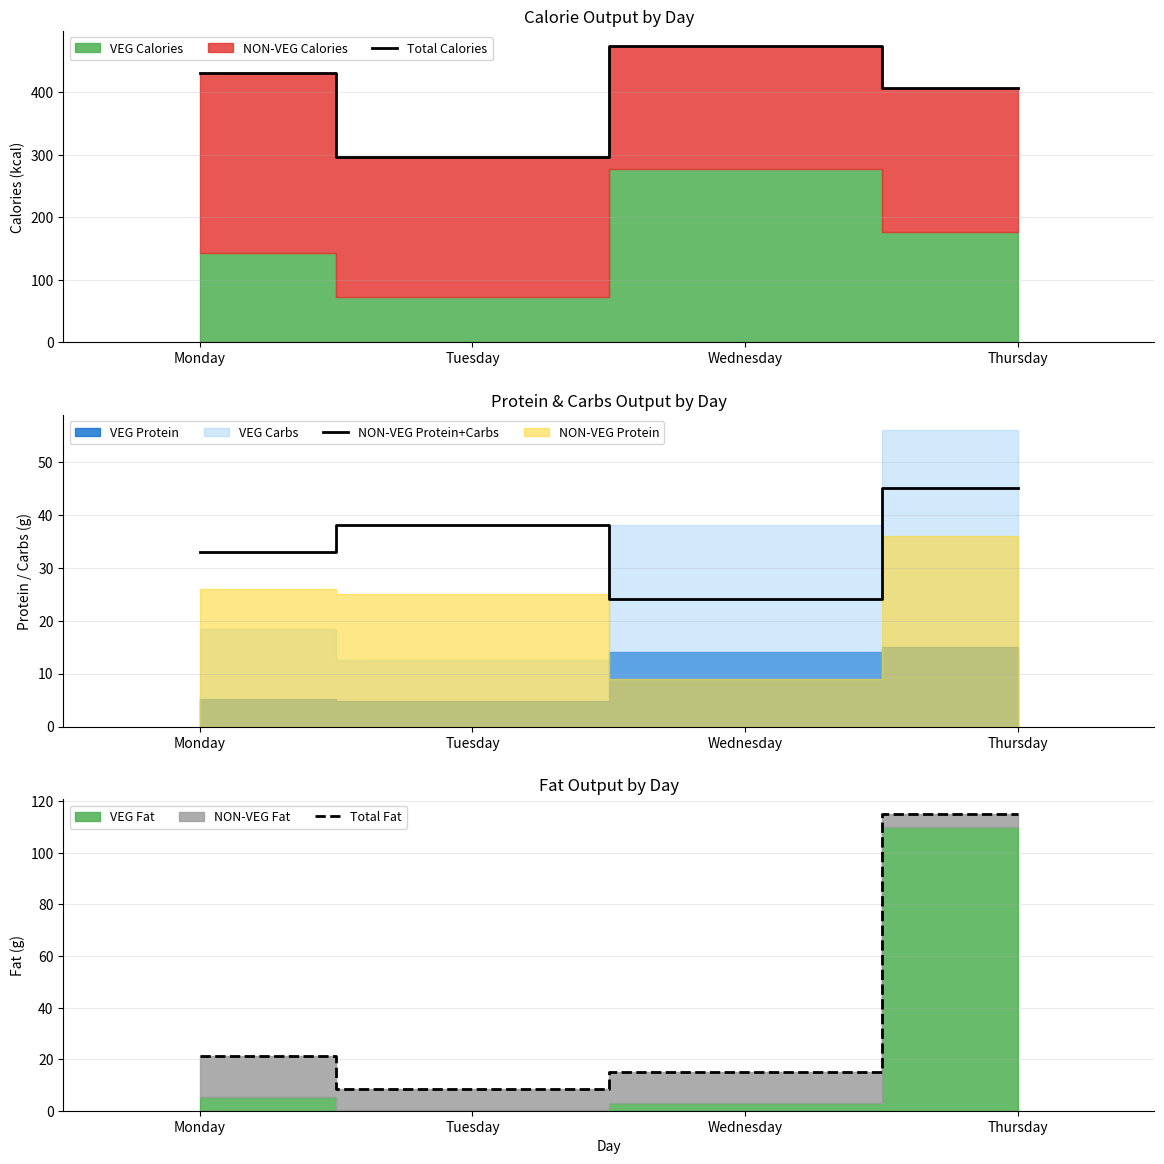

Which has a higher value, Wednesday or Thursday?

Wednesday